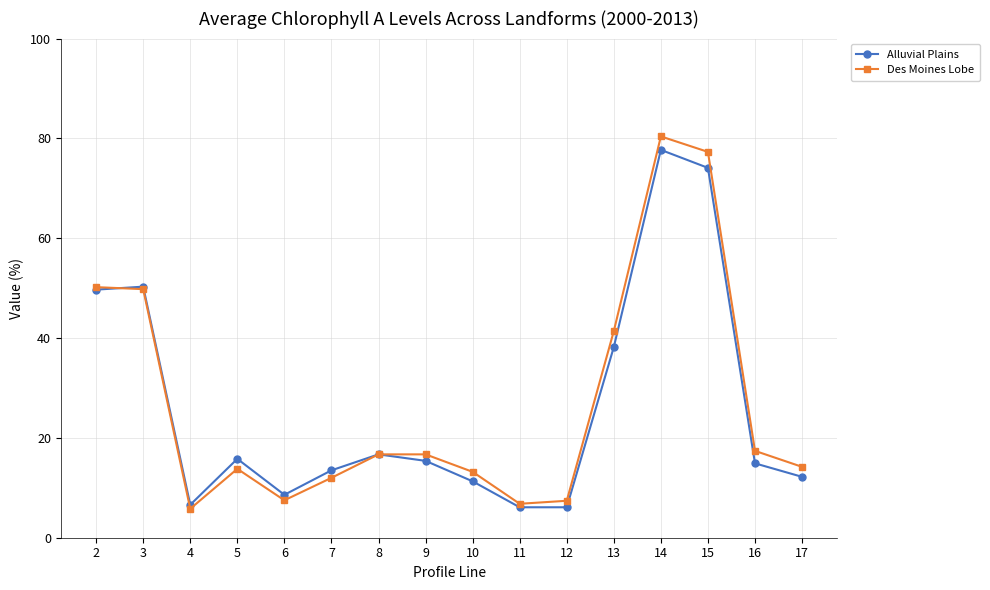

Where is Des Moines Lobe nearest to the value 43?

13